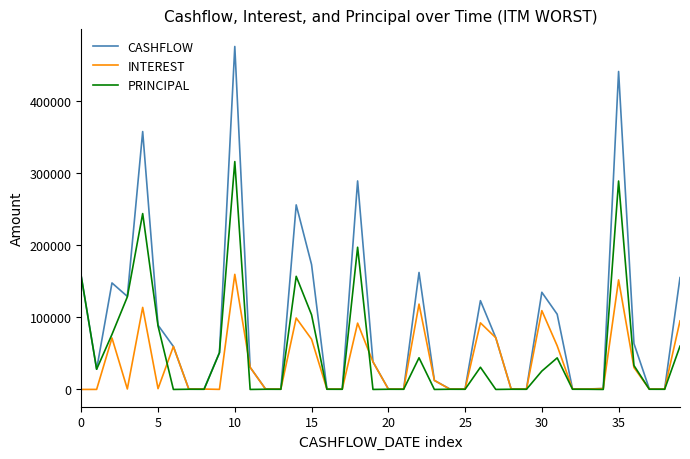

Which series has the largest total across all categories?

CASHFLOW